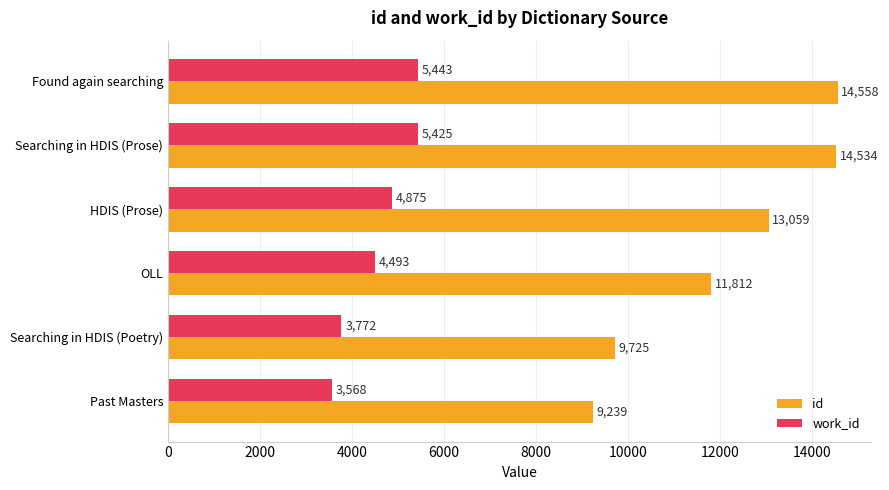

What are all the series names shown in the legend?

id, work_id